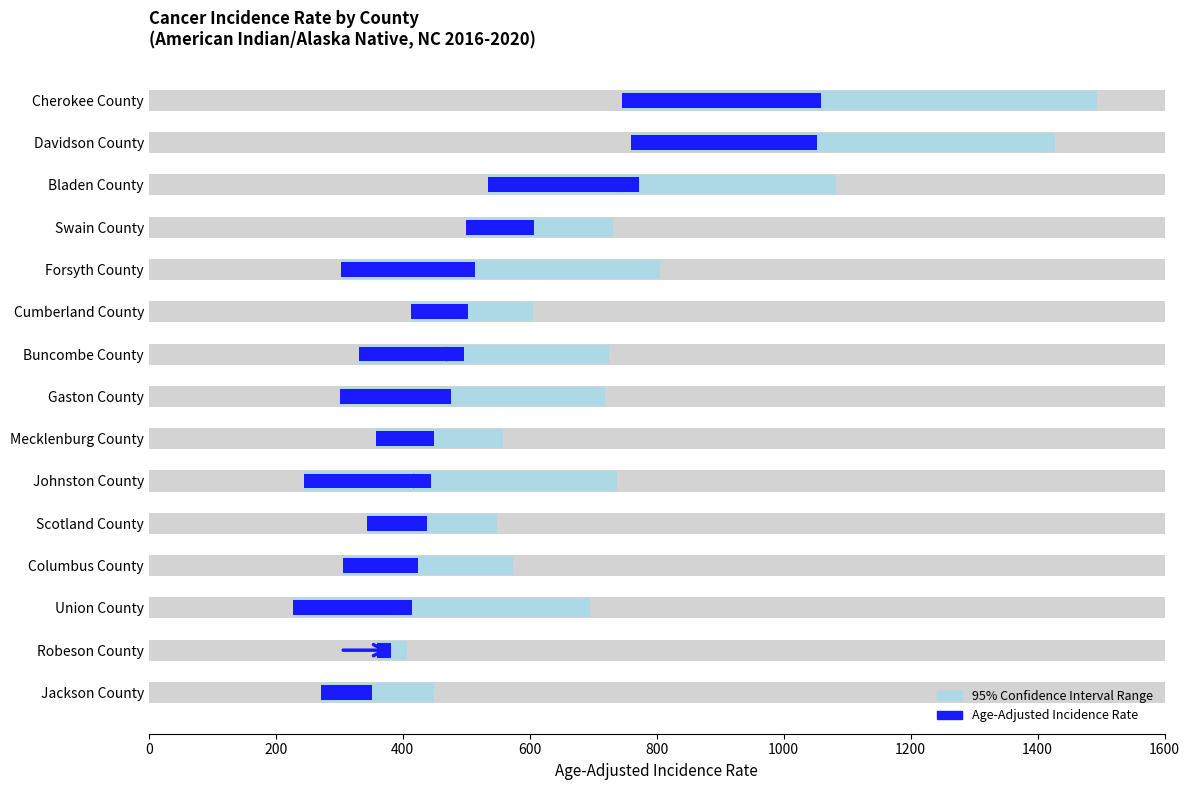

Reading left to right, transcribe all the data shown in this chart.

Lower-Upper CI (light blue): 749.5	667.6	549.0	232.3	502.1	192.0	394.0	417.3	200.3	493.2	204.7	268.2	468.3	47.3	178.3
Age-Adjusted Rate: 314.4	292.9	238.1	108.1	212.0	89.4	165.9	174.7	91.7	201.0	93.8	118.1	188.4	23.1	80.8